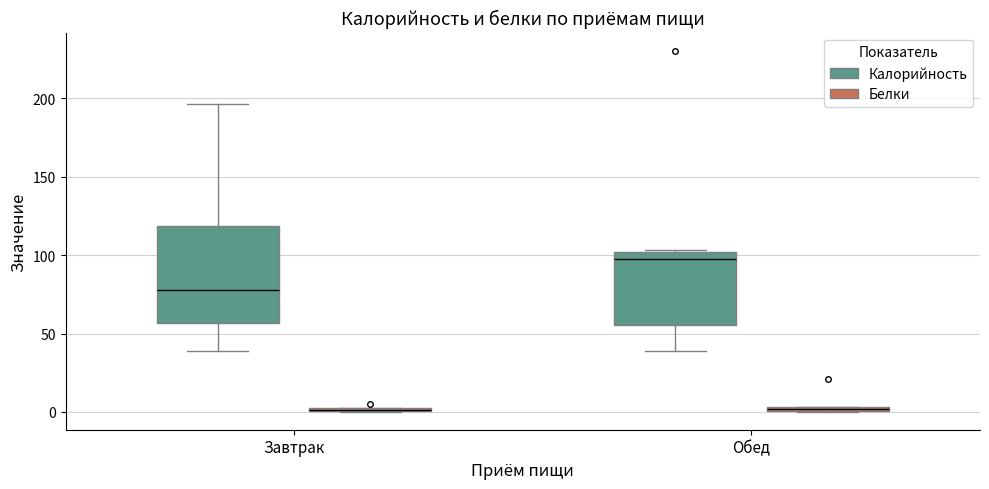

Which box is the tallest, from its lower edge to its upper edge?

Завтрак (Калорийность)